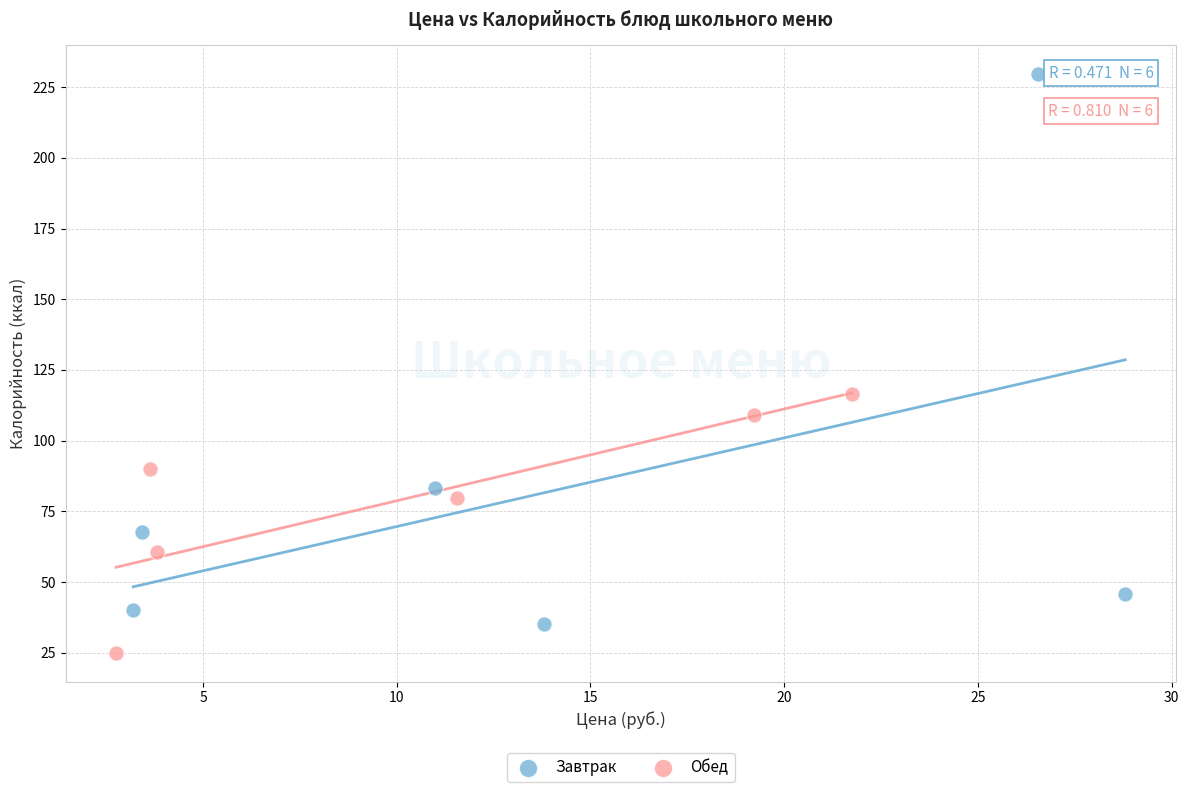

Which series reaches the minimum Y coordinate?

Обед